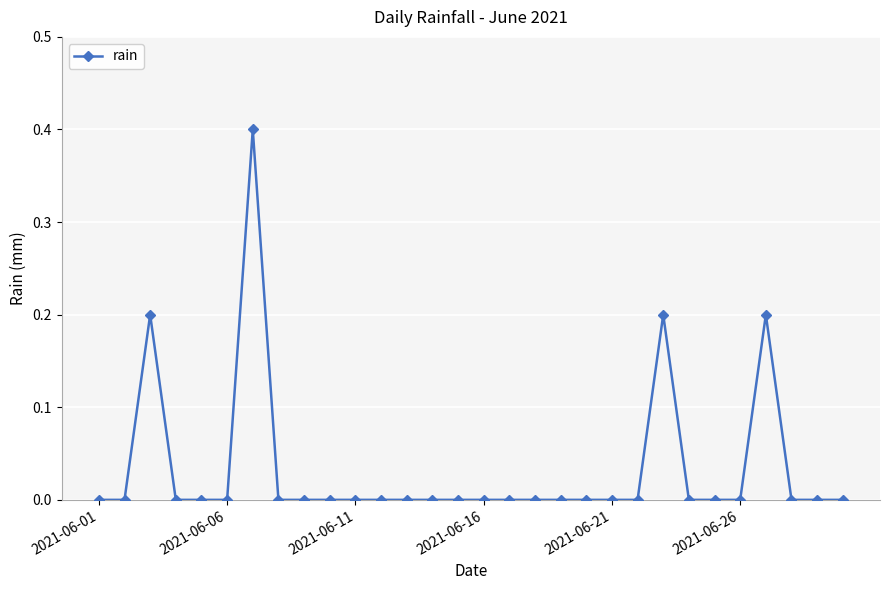

What is the difference between the second highest and second lowest values?

0.2